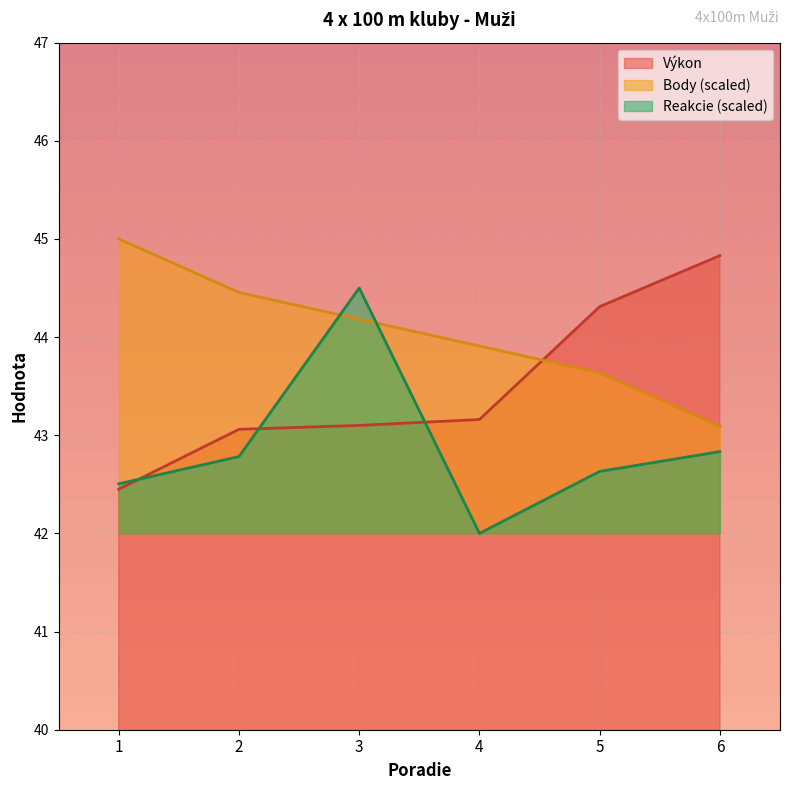

What is the sum of the Body values at 6 and 4?

87.0